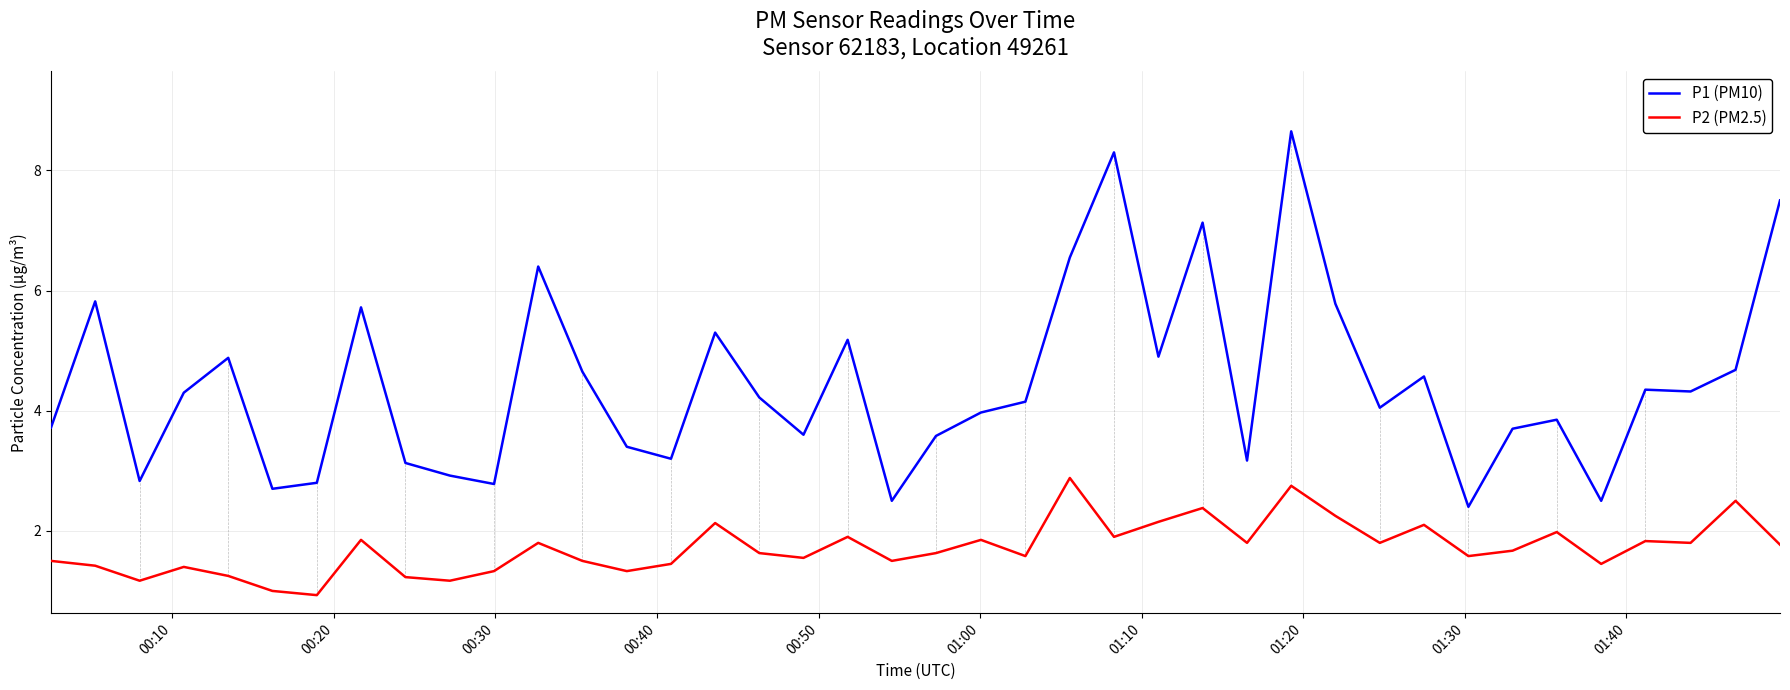

Which series has the largest range (max minus min)?

P1 (PM10)